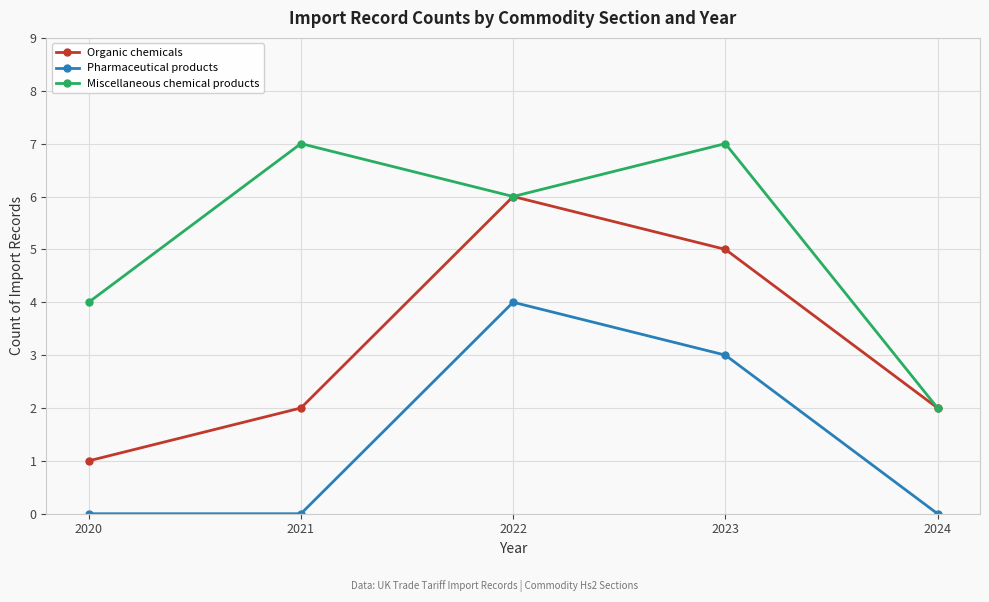

In Organic chemicals, how many points are higher than both neighbors (excluding endpoints)?

1